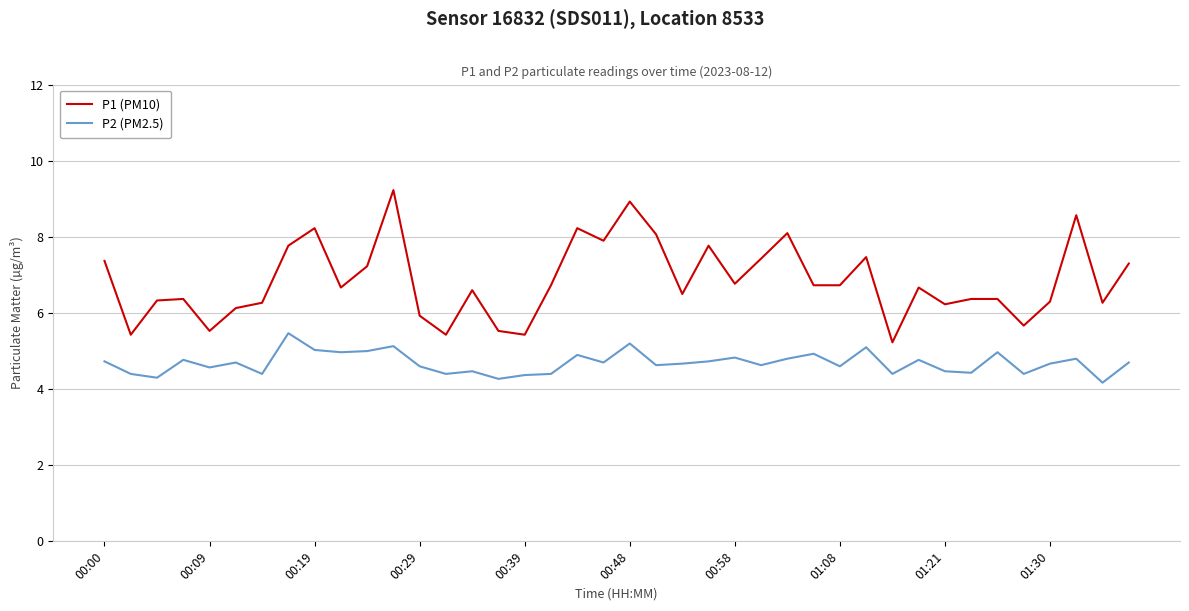

What is the minimum value shown in the chart?

4.2